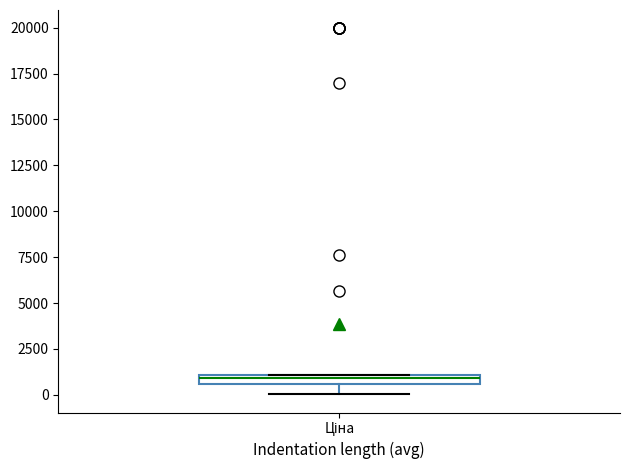

Where does the lower whisker of the box for Ціна end on the y-axis? The values are not printed on the chart, so give them approximately, as read against the axis.

0